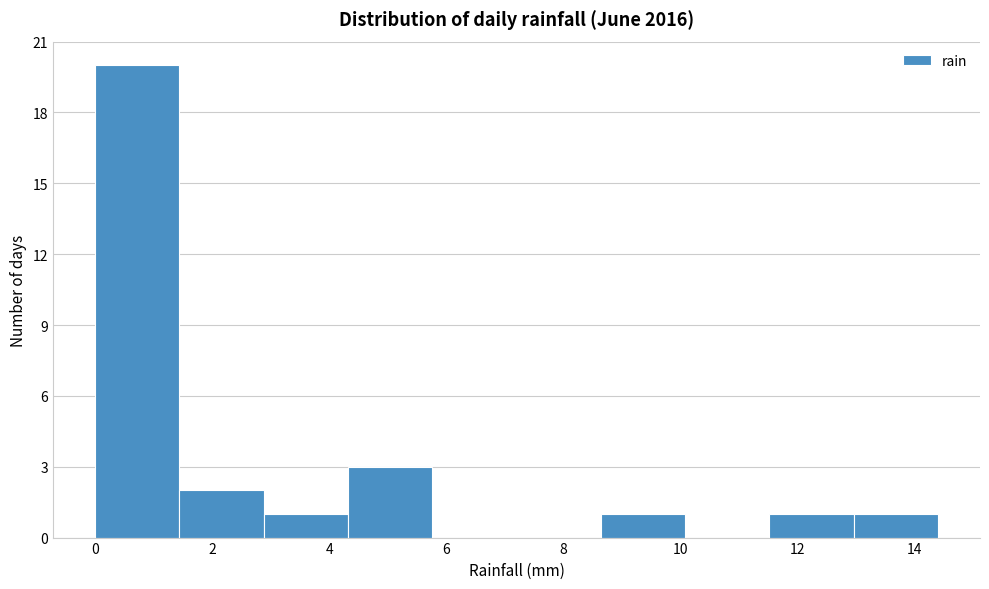

Over which range of the x-axis is the bar tallest?

0.00 to 1.44